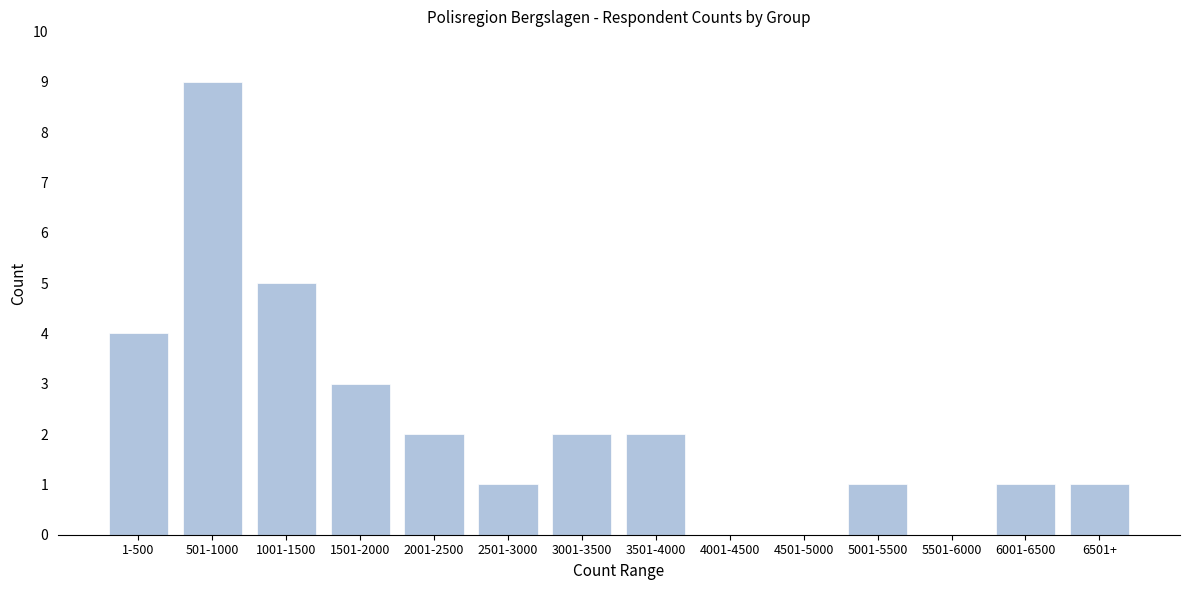

Reading right to left, extract all data points from this chart.

6501+=1	6001-6500=1	5501-6000=0	5001-5500=1	4501-5000=0	4001-4500=0	3501-4000=2	3001-3500=2	2501-3000=1	2001-2500=2	1501-2000=3	1001-1500=5	501-1000=9	1-500=4